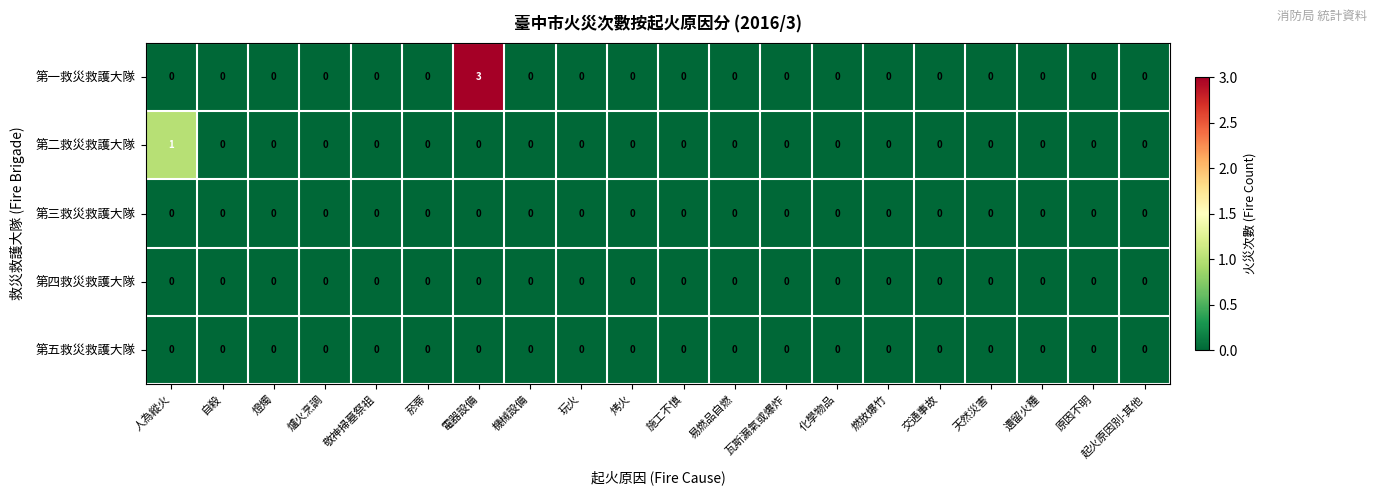

Which series has the largest total across all categories?

第一救災救護大隊